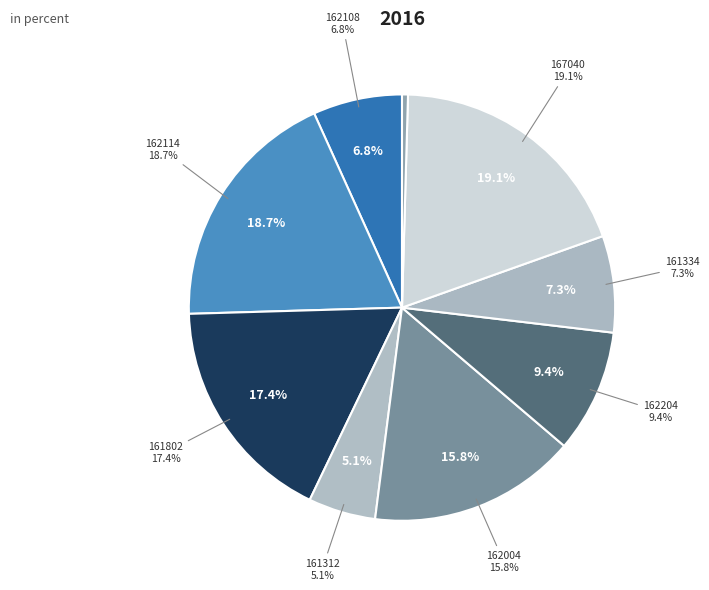

Count the number of slices in the pie.

9